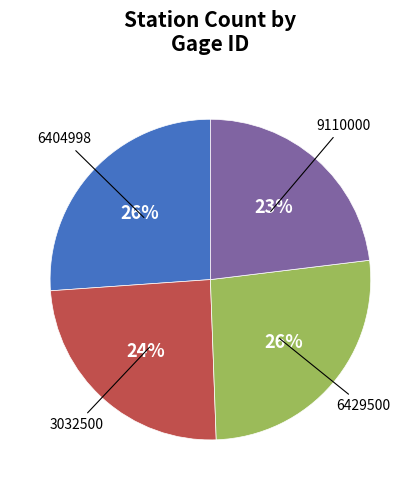

To the nearest percent, what is the average slice percentage?

25%